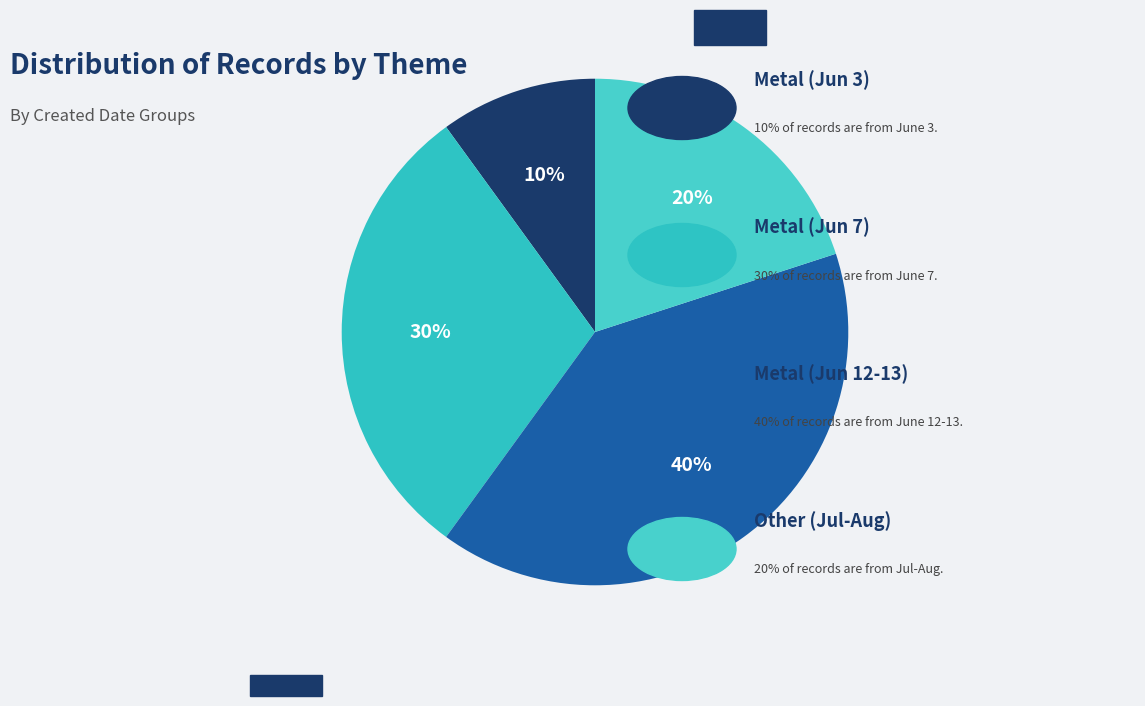

Count the number of slices in the pie.

4